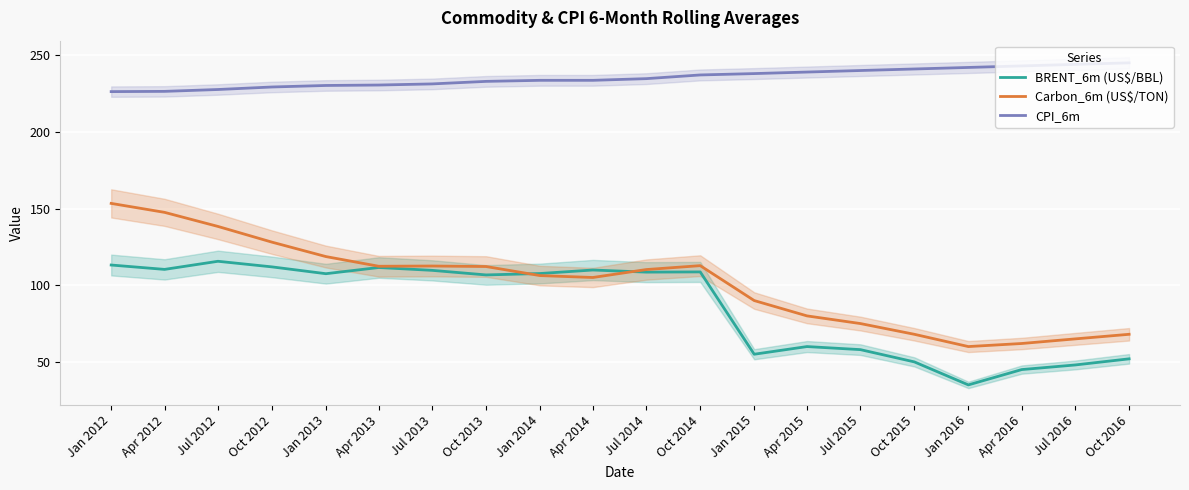

What is the label of the 17th point from the right?

Oct 2012